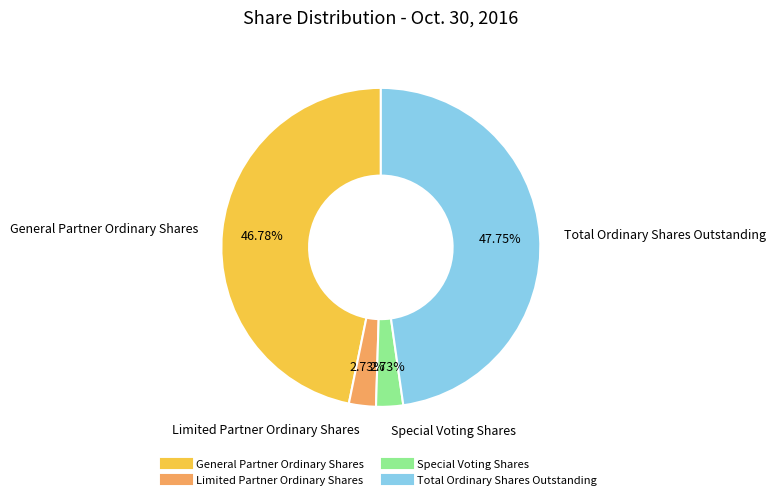

Does any single category account for the majority?

No